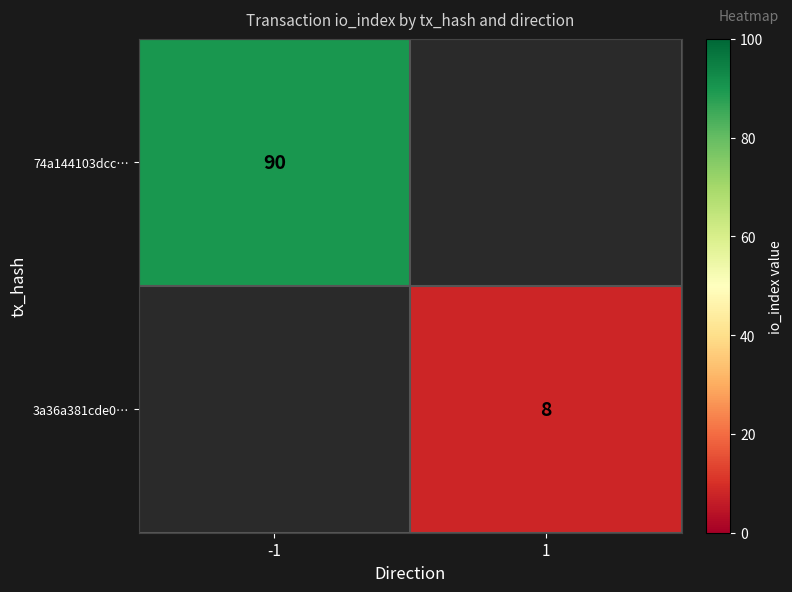

True or false: 74a144103dcc… has a value of 133.6 at -1.

False